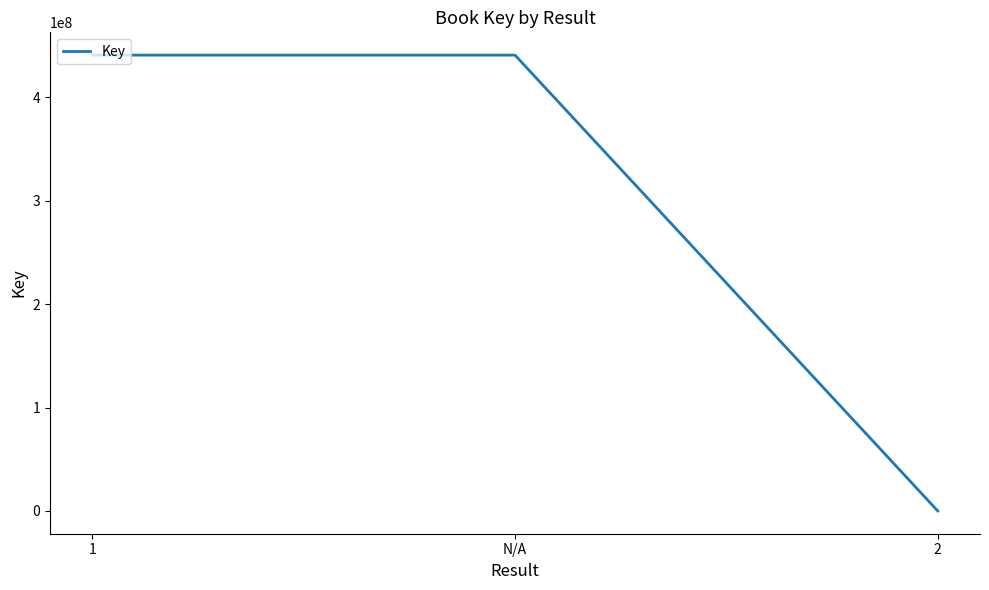

What is the difference between the second highest and minimum values?

440950828